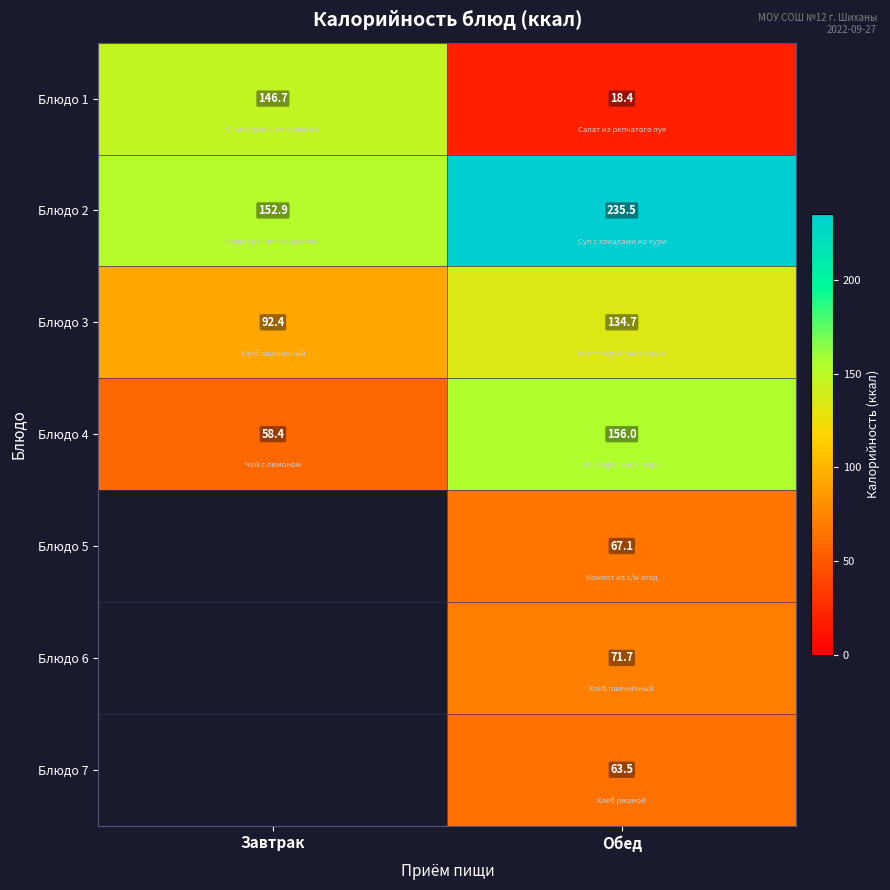

What is the minimum value shown in the chart?

18.4